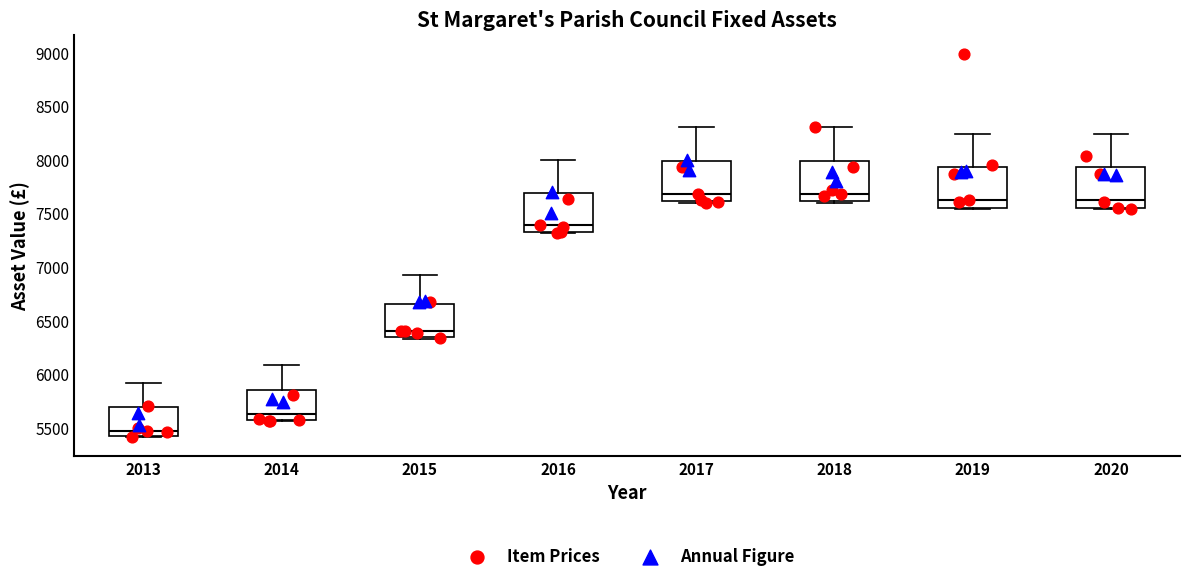

Reading left to right, transcribe this box plot: for each box, give where its median line is, the range the box spans, and where its two whiskers end, as read against the y-axis. The values are not printed on the chart, so give them approximately, as read against the axis.

2013: median 5450, box 5400 to 5700, whiskers 5400 to 5900
2014: median 5600, box 5550 to 5850, whiskers 5550 to 6100
2015: median 6400, box 6350 to 6650, whiskers 6350 to 6900
2016: median 7400, box 7350 to 7700, whiskers 7300 to 8000
2017: median 7700, box 7600 to 8000, whiskers 7600 (just below the box's lower edge) to 8300
2018: median 7700, box 7600 to 8000, whiskers 7600 (just below the box's lower edge) to 8300
2019: median 7600, box 7550 to 7950, whiskers 7550 (just below the box's lower edge) to 8250
2020: median 7600, box 7550 to 7950, whiskers 7550 (just below the box's lower edge) to 8250